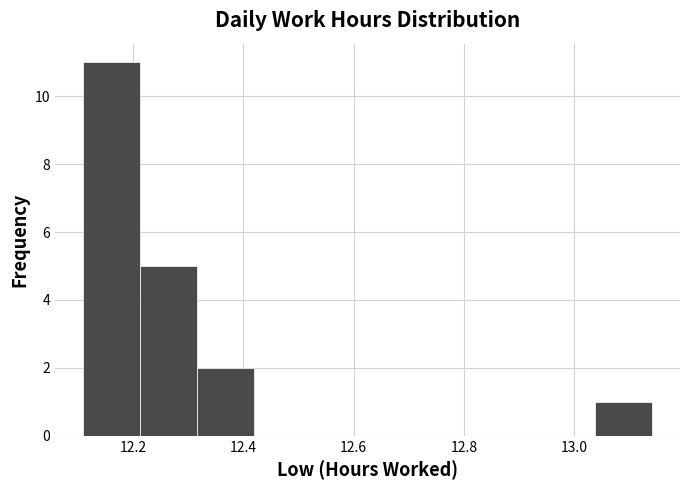

Reading left to right, transcribe this chart: for each bar, give the range it covers on the x-axis and its height. Neither the bar edges nor the heights are printed on the chart, so give them approximately, as read against the axes.

12.12 to 12.22: 11
12.22 to 12.32: 5
12.32 to 12.42: 2
12.42 to 12.52: 0
12.52 to 12.62: 0
12.62 to 12.72: 0
12.72 to 12.84: 0
12.84 to 12.94: 0
12.94 to 13.04: 0
13.04 to 13.14: 1